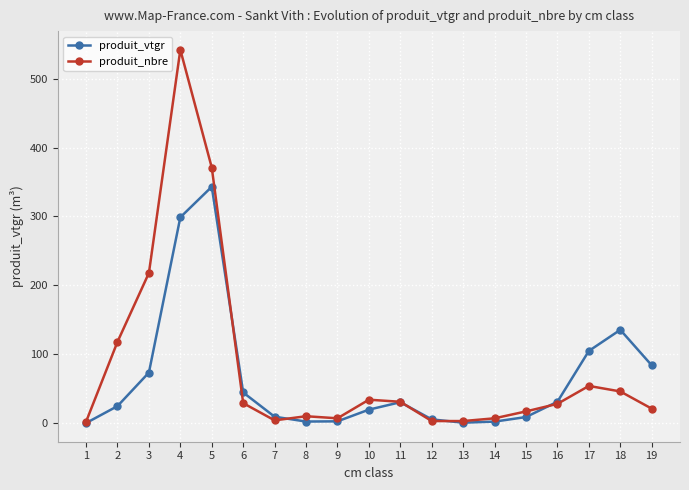

At which category does produit_nbre reach its first local valley?

7